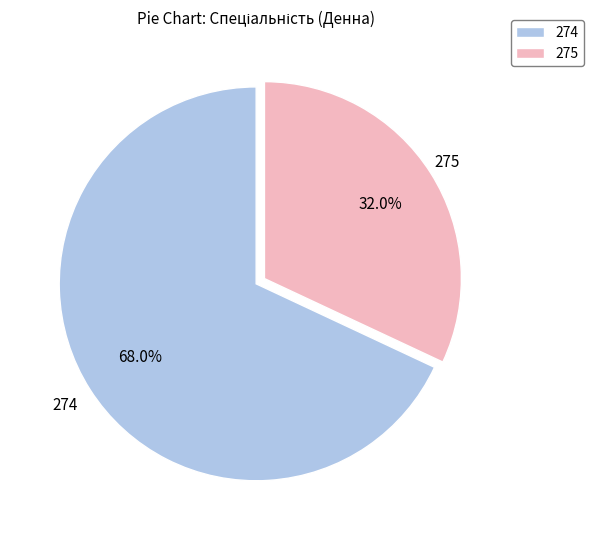

How many slices are in this pie chart?

2